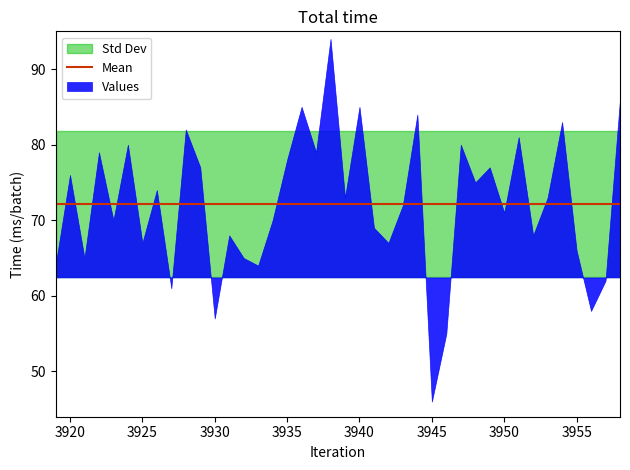

Rank the categories by value from highest to lowest.

3938, 3958, 3936, 3940, 3944, 3954, 3928, 3951, 3924, 3947, 3922, 3937, 3935, 3929, 3949, 3920, 3948, 3926, 3939, 3953, 3943, 3950, 3923, 3934, 3941, 3931, 3952, 3925, 3942, 3955, 3921, 3932, 3919, 3933, 3957, 3927, 3956, 3930, 3946, 3945